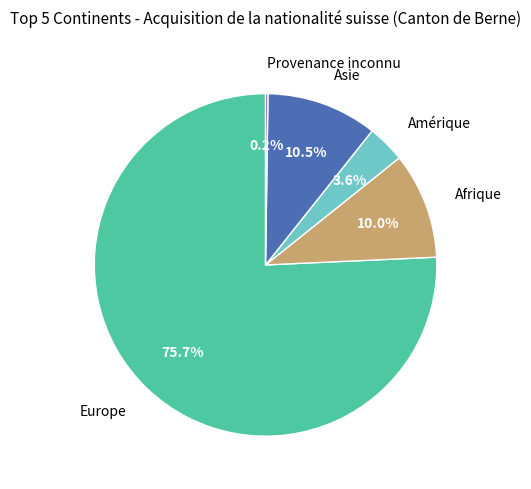

Is there a majority slice in this chart?

Yes